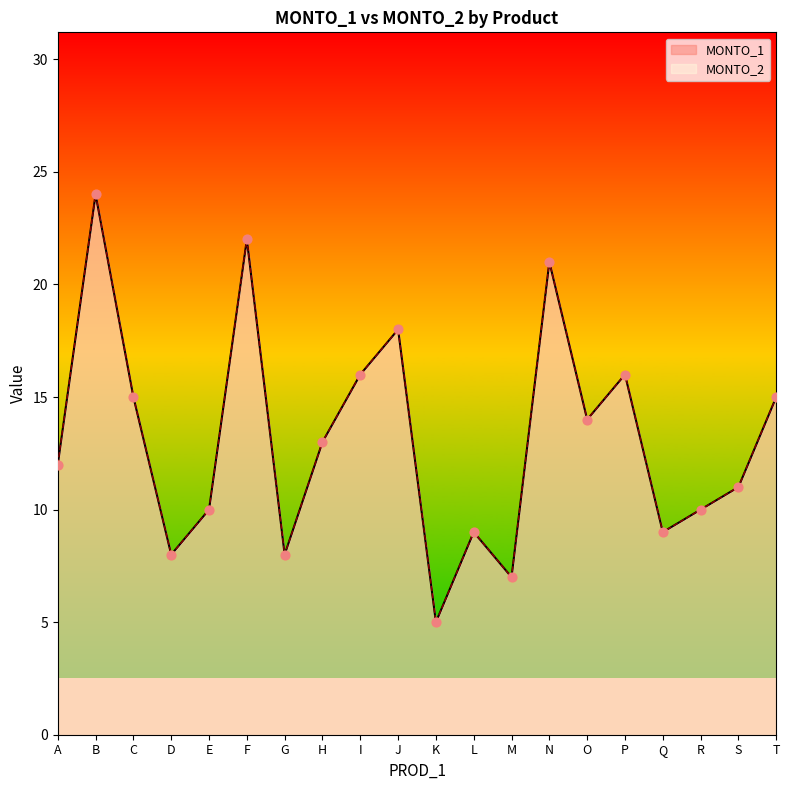

Which series has the largest total across all categories?

MONTO_1